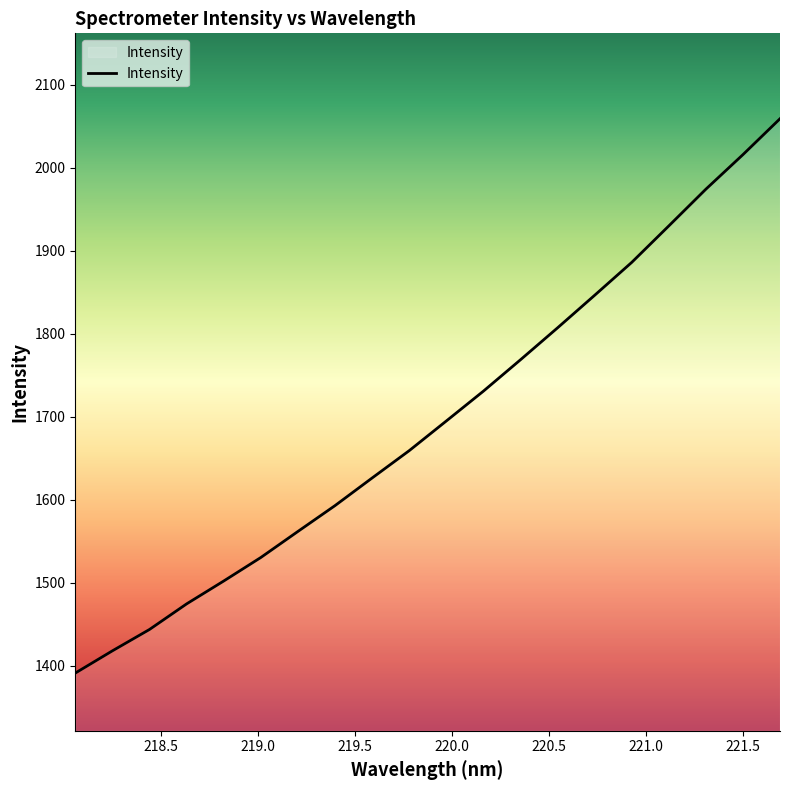

How many values are below 1694?

10